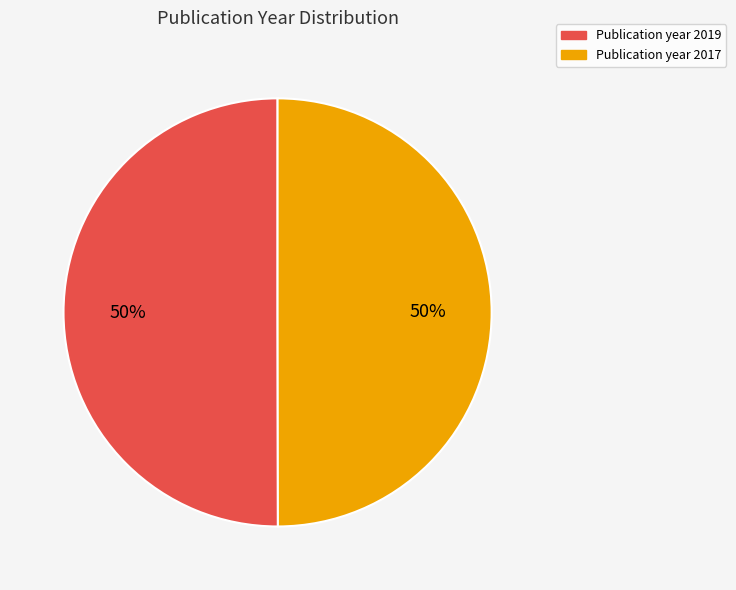

Count the number of slices in the pie.

2